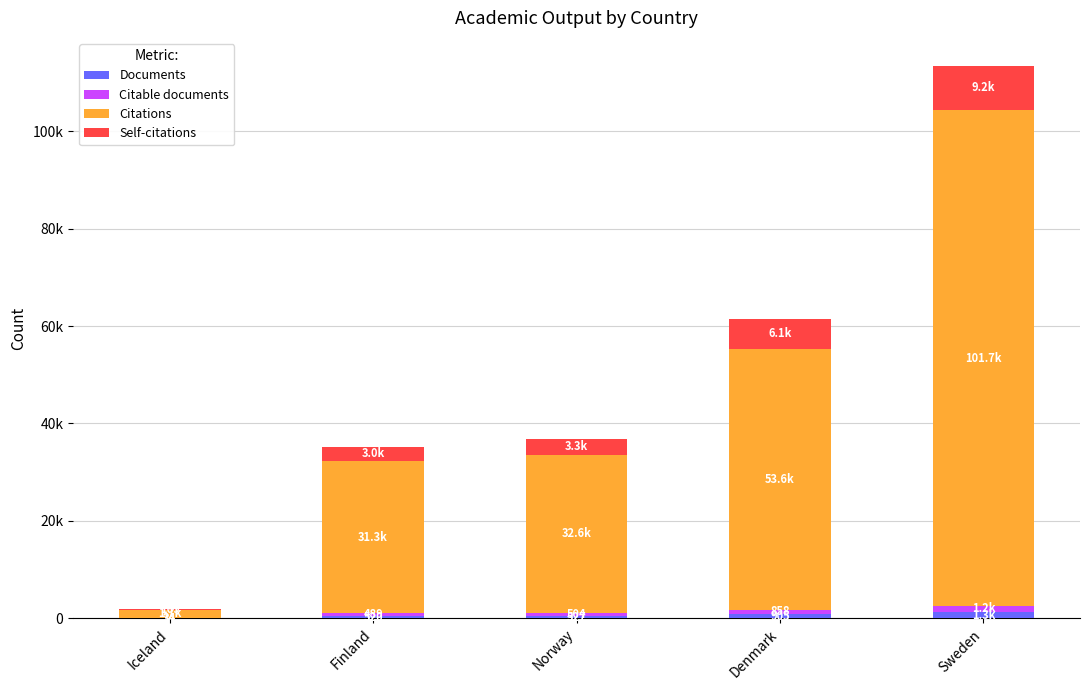

Which series has the largest total across all categories?

Citations